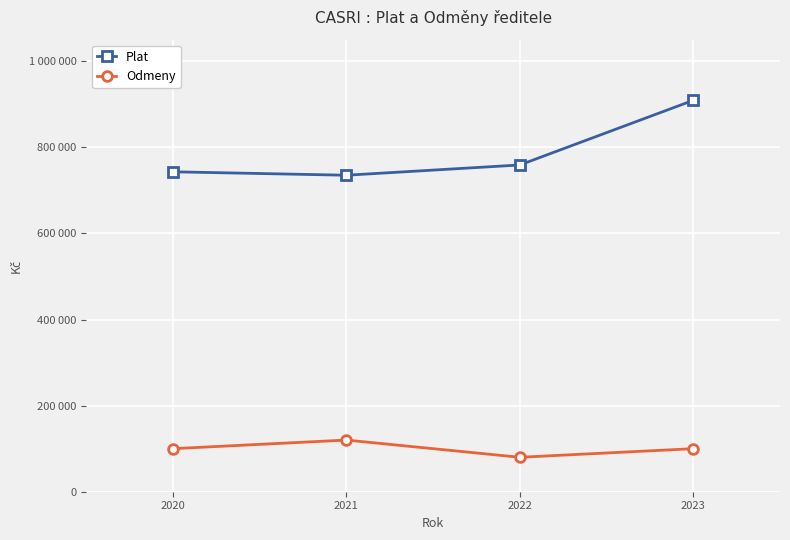

Between 2022 and 2020, which is larger?

2022